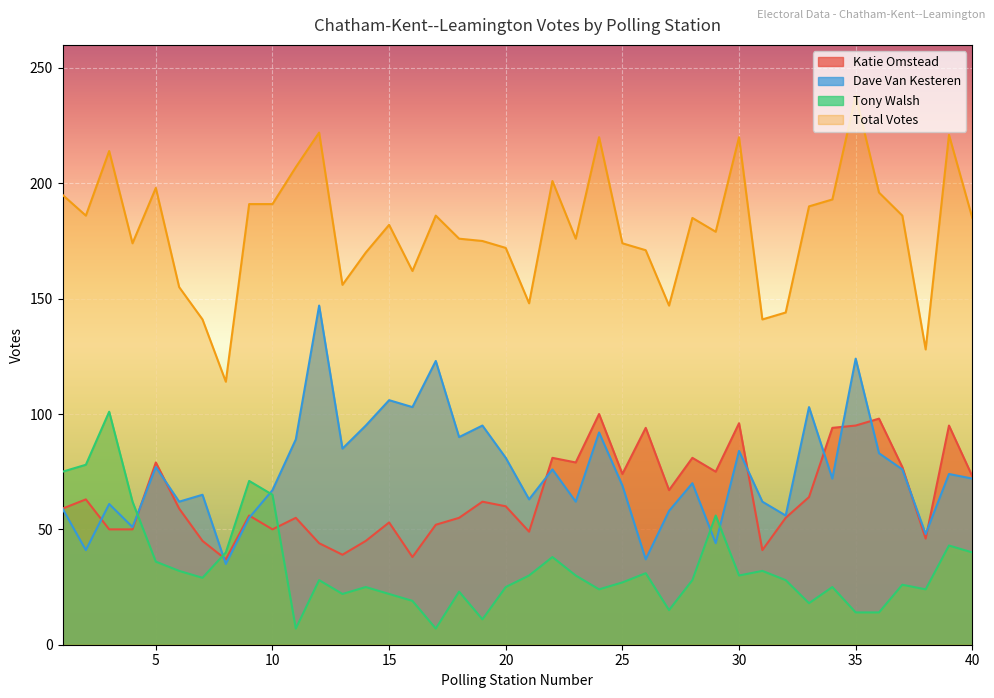

What are all the series names shown in the legend?

Katie Omstead, Dave Van Kesteren, Tony Walsh, Total Votes